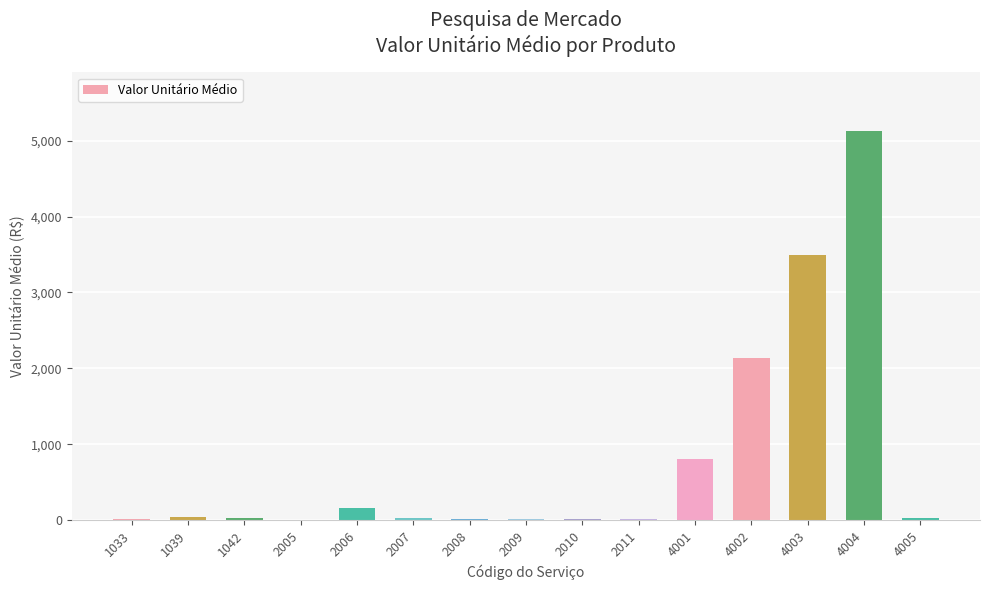

Are the bars horizontal?

No